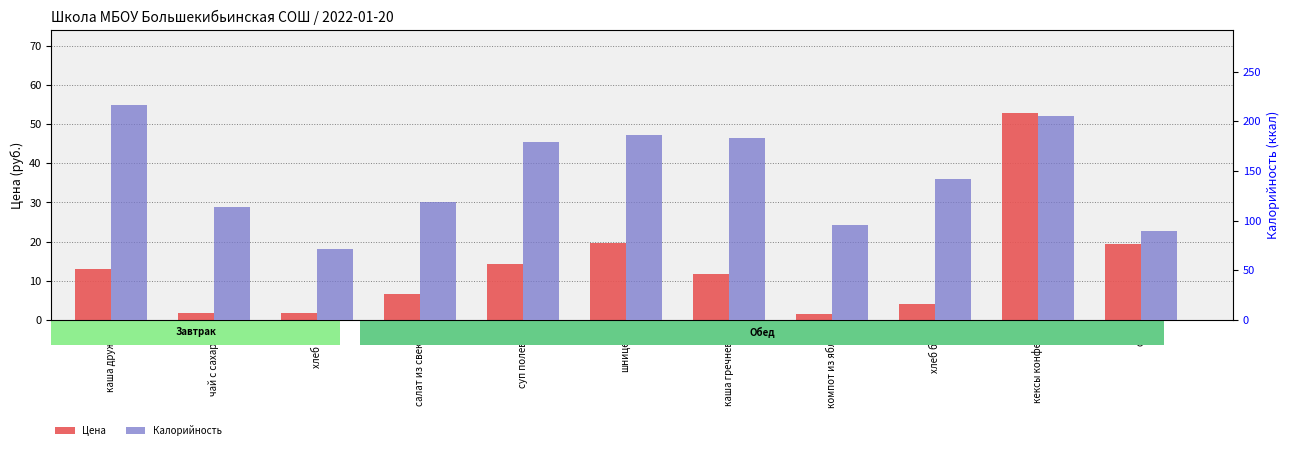

What position from the right is салат из свеклы?

8